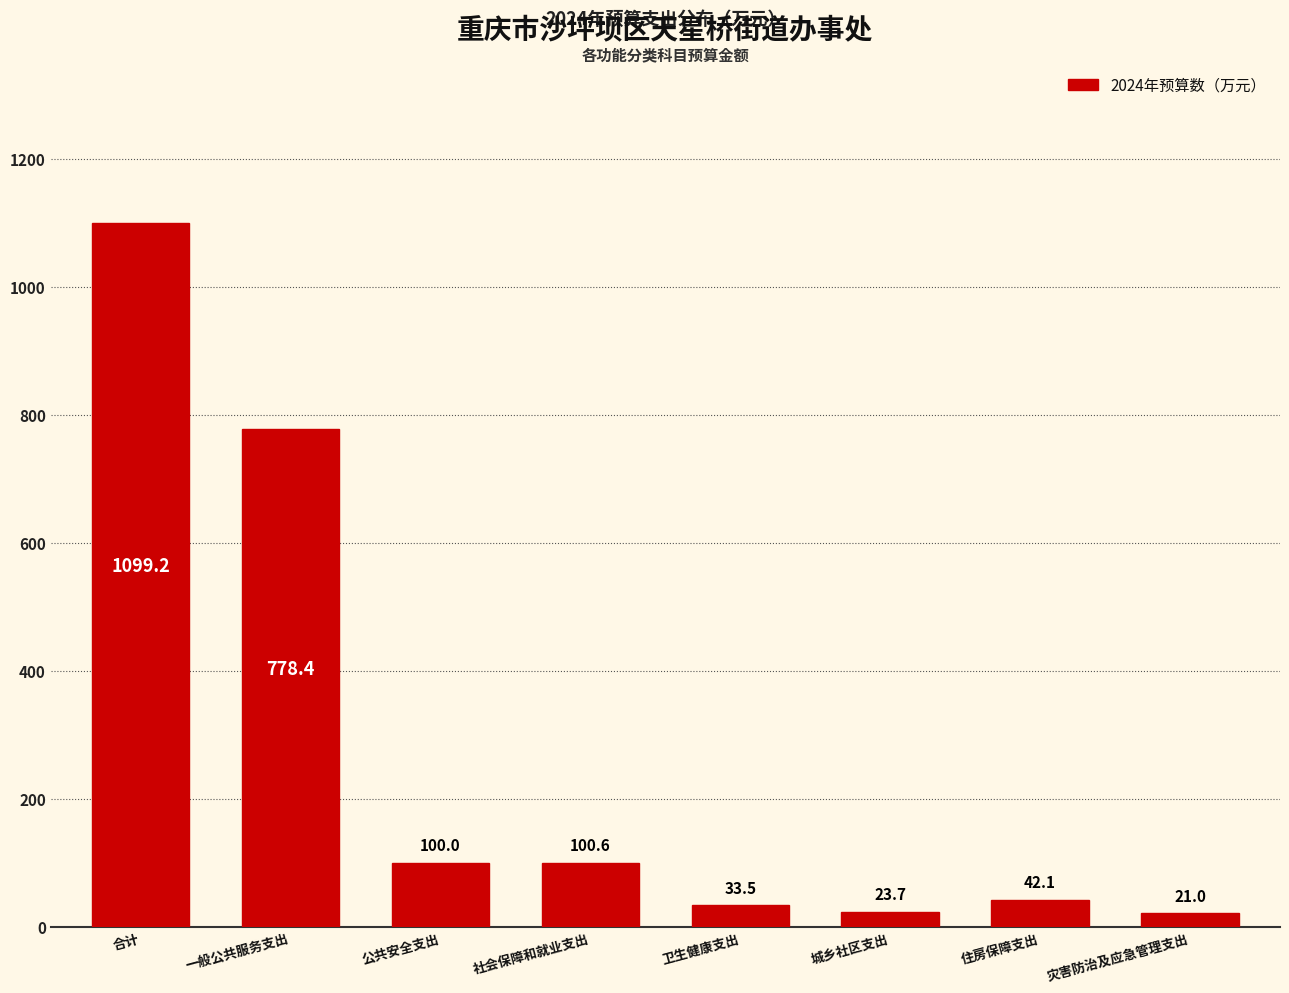

Reading left to right, what are all the values shown in this chart?

合计=1099.2	一般公共服务支出=778.4	公共安全支出=100.0	社会保障和就业支出=100.6	卫生健康支出=33.5	城乡社区支出=23.7	住房保障支出=42.1	灾害防治及应急管理支出=21.0